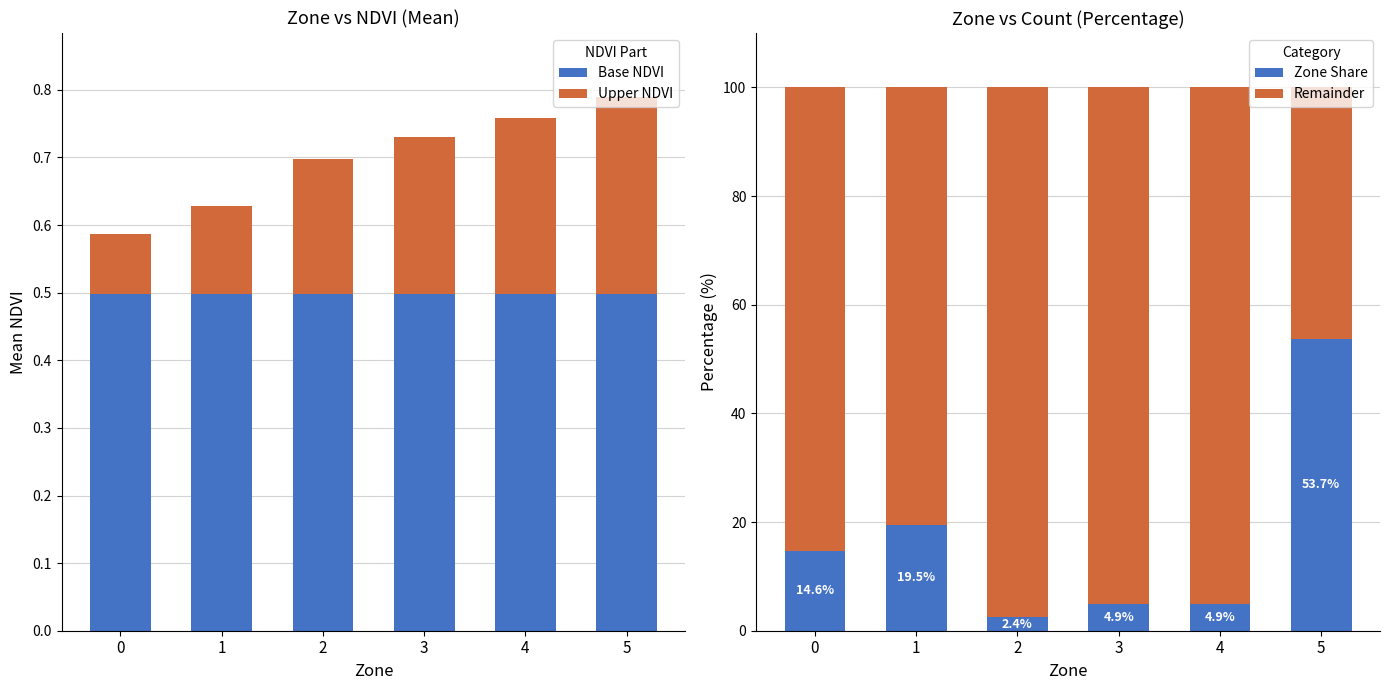

The value of Base NDVI at 2 is 0.3. True or false?

False